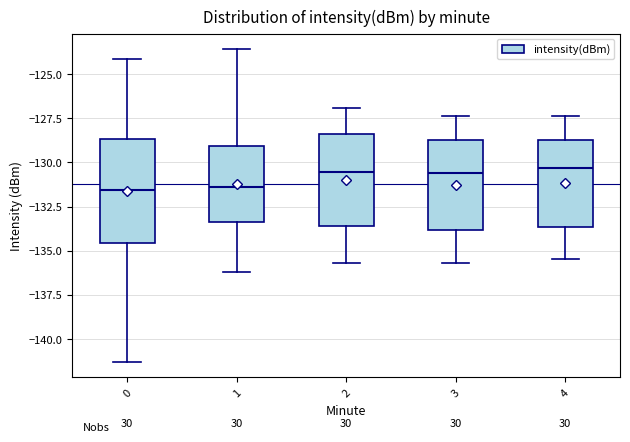

Where does the upper whisker of the box at x = 0 end on the y-axis? The values are not printed on the chart, so give them approximately, as read against the axis.

-124.0